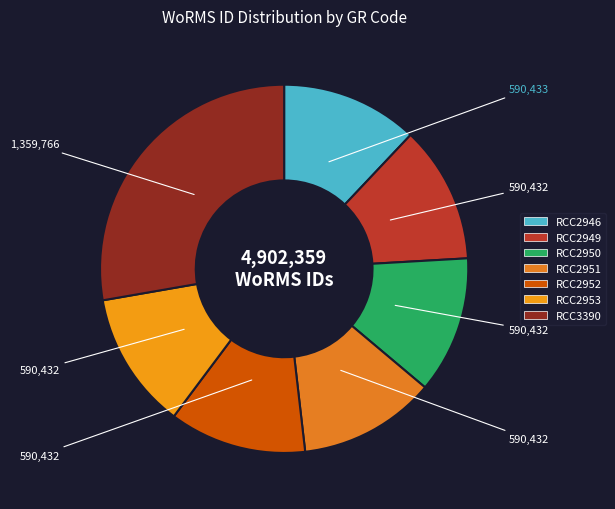

The RCC2950 slice represents 12% of the pie. True or false?

True